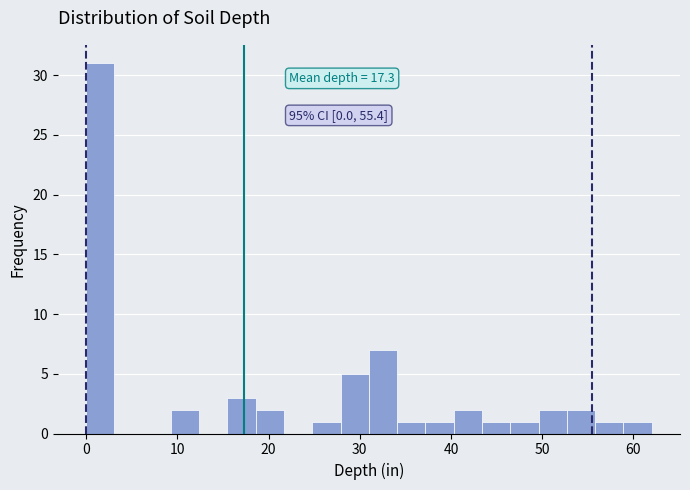

Read against the x-axis, roughly where is the centre of the tallest bar?

2